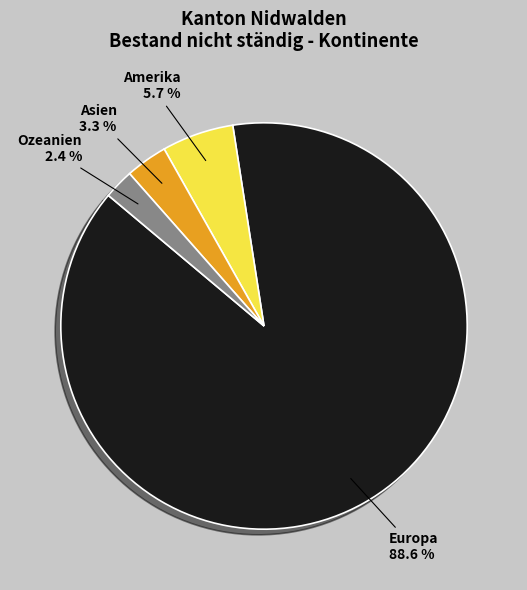

What is the ratio of the value at Ozeanien to the value at Amerika?

0.4